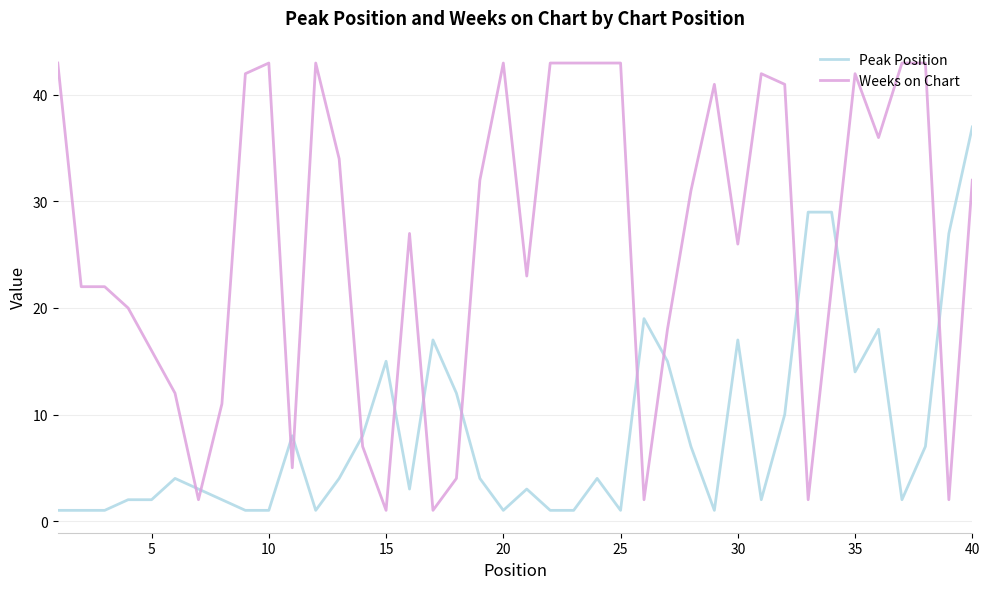

Which series has the largest range (max minus min)?

Weeks on Chart